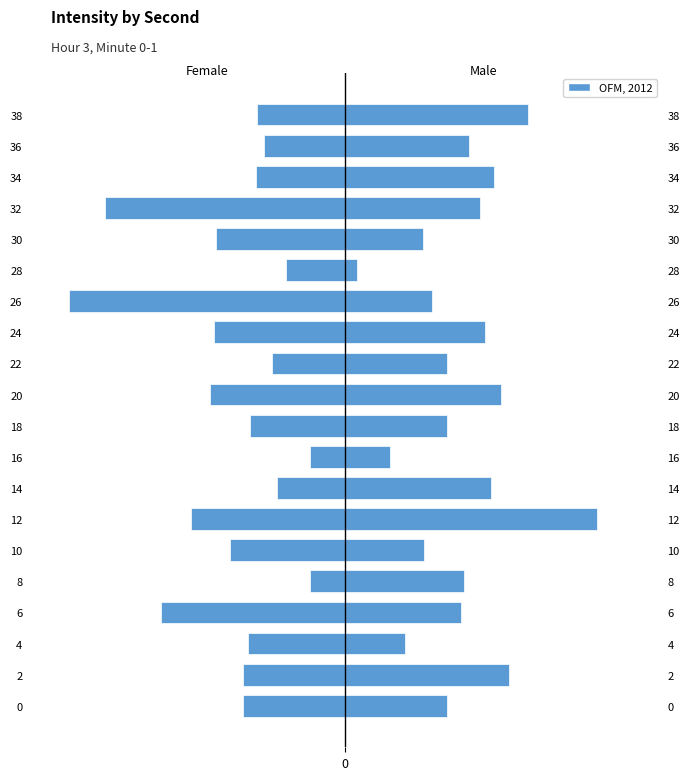

Rank the series at 16 from highest to lowest value.

Male, Female